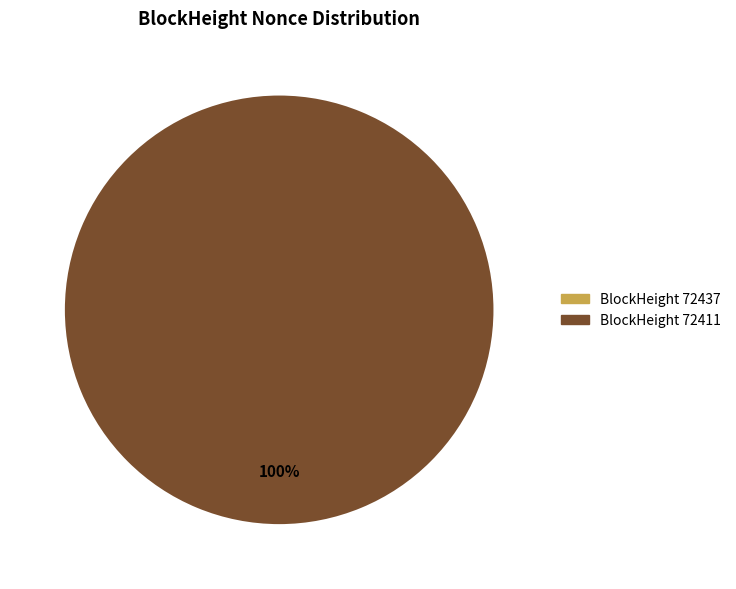

To the nearest percent, what percentage of the pie is 72411?

100%